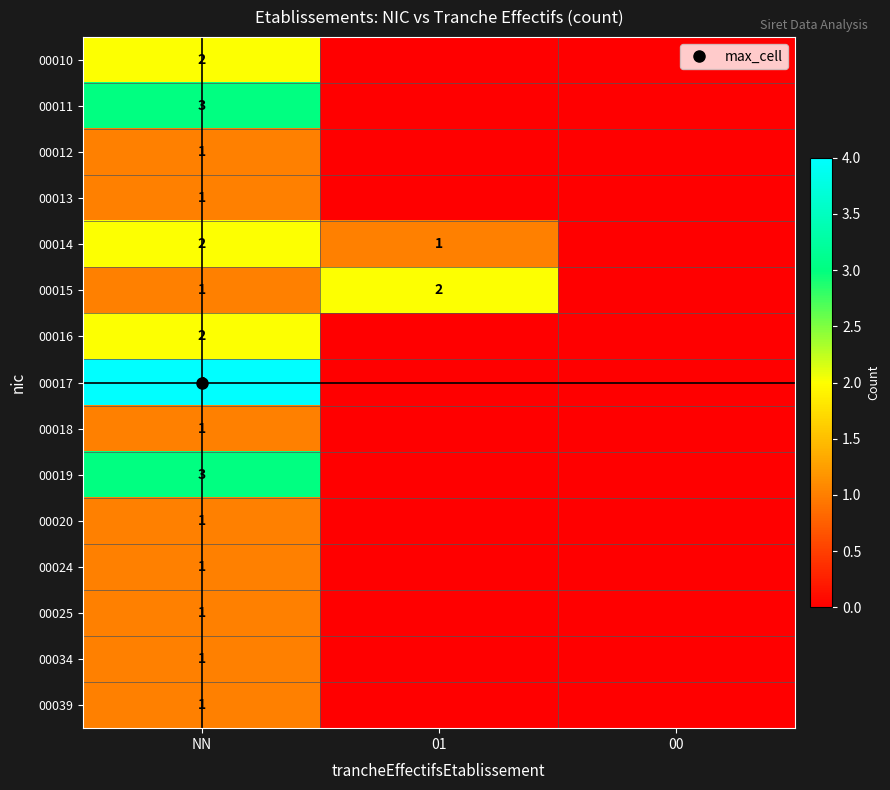

How many values in the 00014 series exceed 1?

1